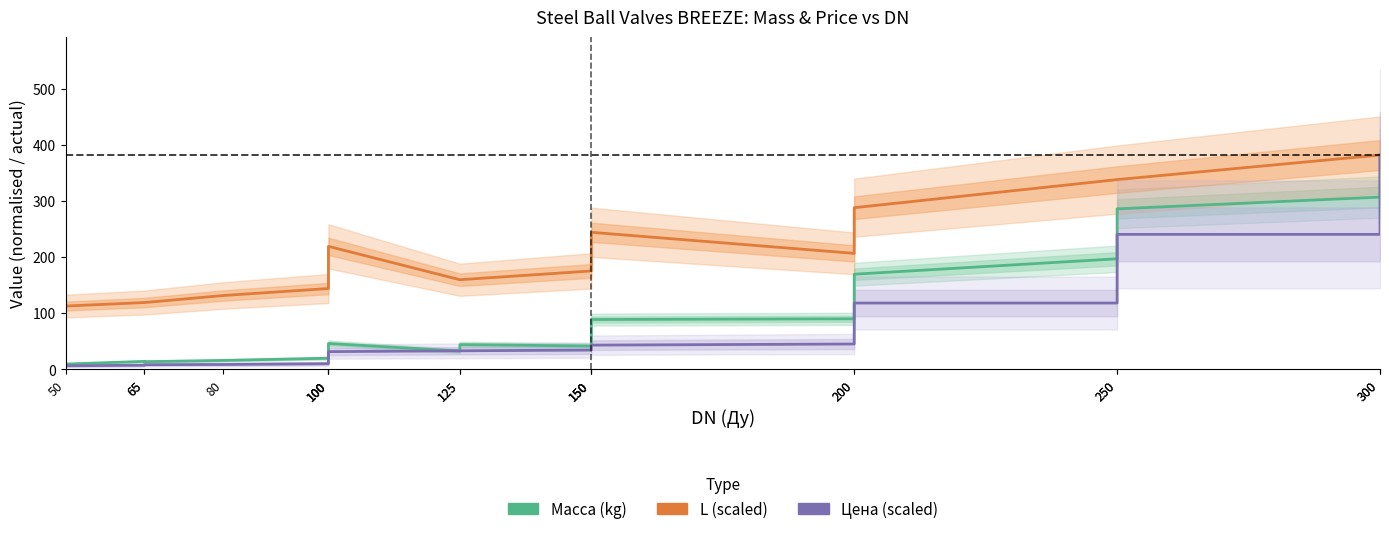

Which category has the lowest value across all series?

50